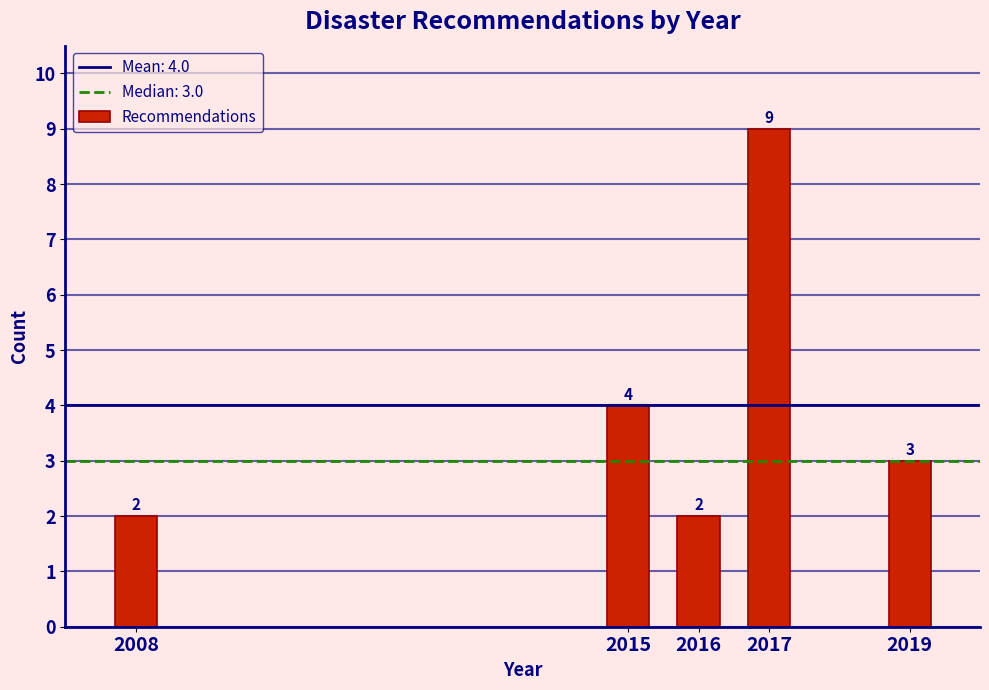

Reading left to right, extract all data points from this chart.

2008=2	2015=4	2016=2	2017=9	2019=3